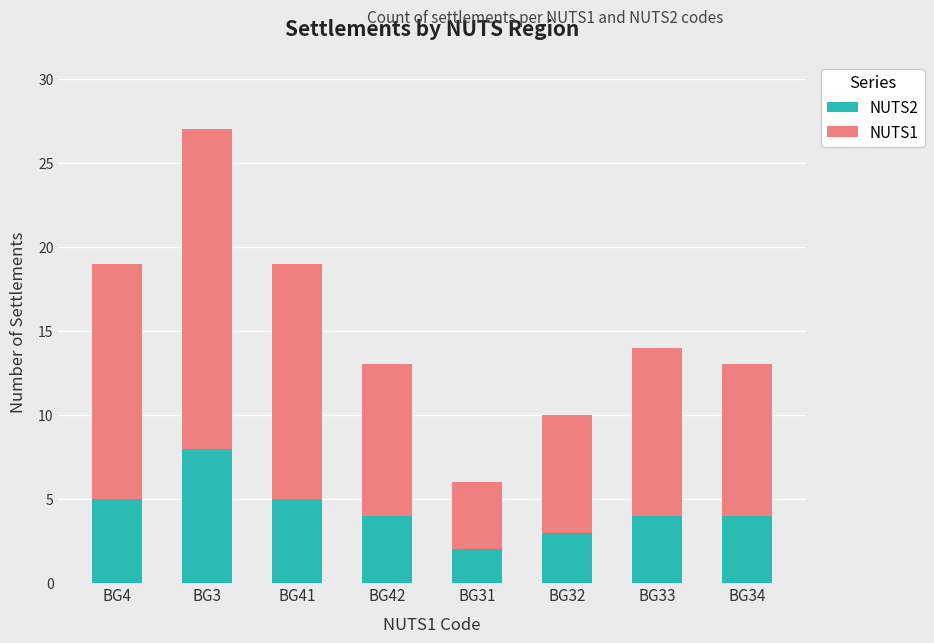

How many data points does each series have?

8